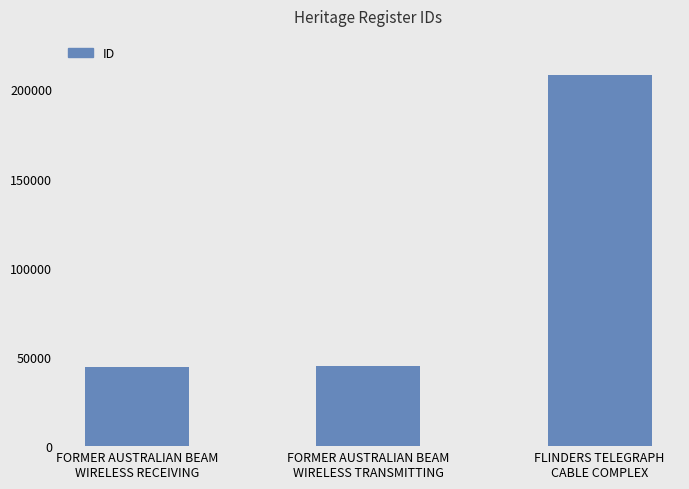

Is it true that the value at FORMER AUSTRALIAN BEAM
WIRELESS RECEIVING is 28238?

False